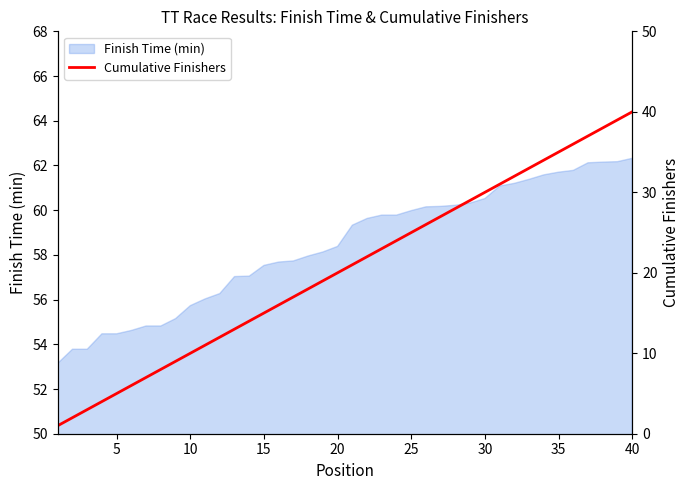

Is it true that Finish Time (min) equals 60.0 at 25?

True